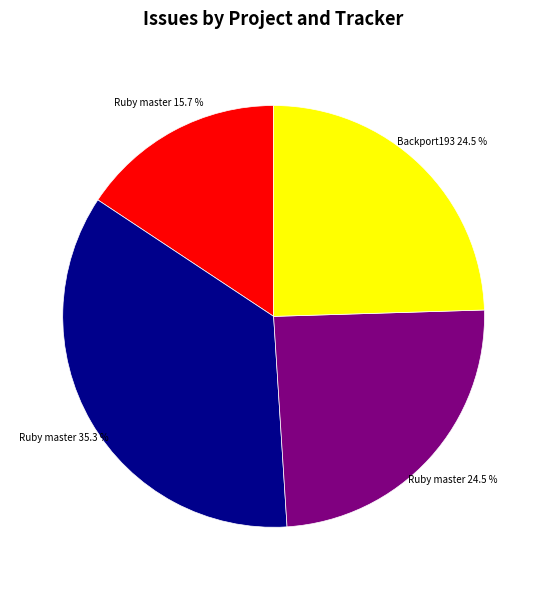

Is there any slice that represents more than half of the pie?

No